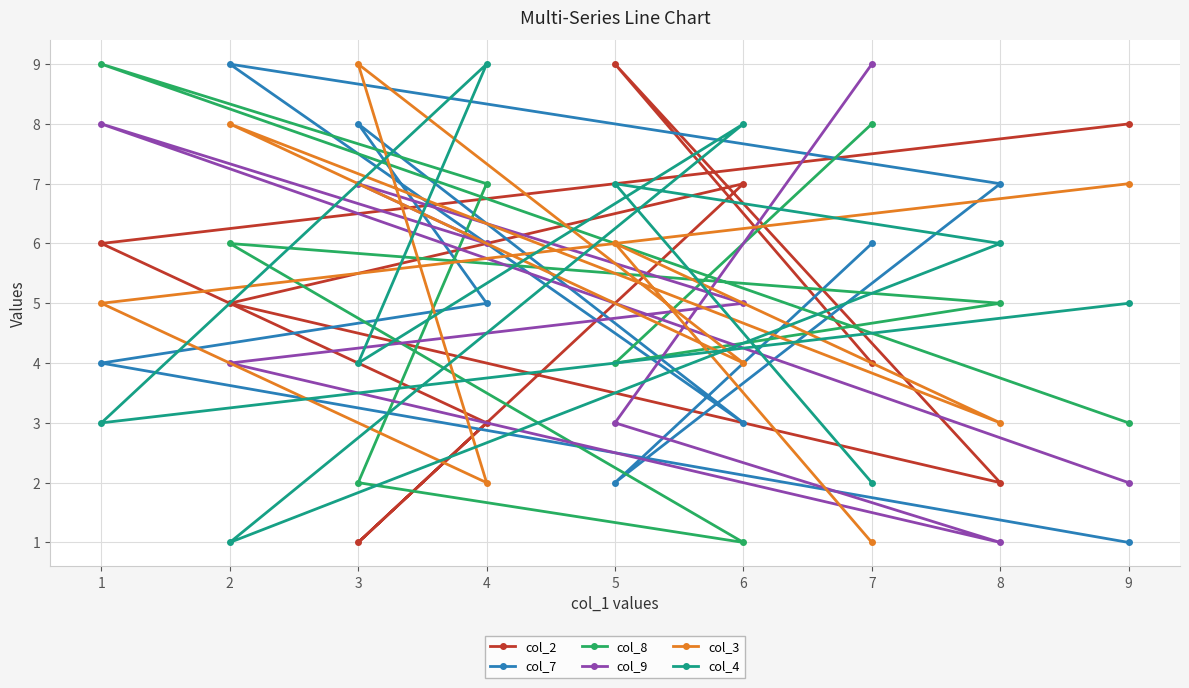

Count the number of data series in this chart.

6